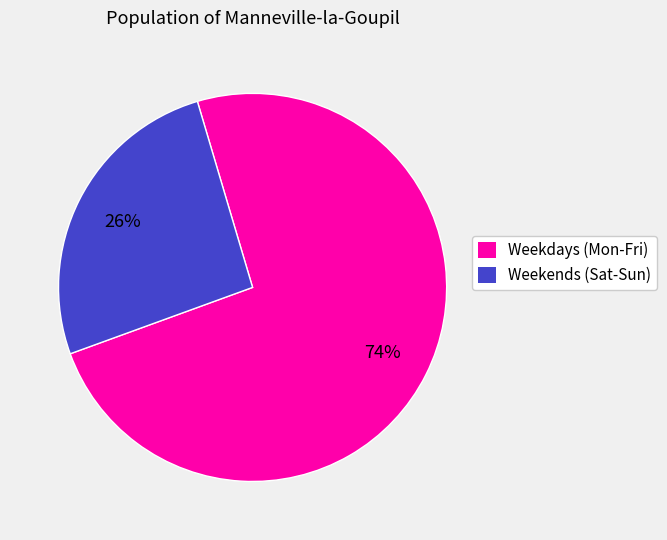

What percentage is the Weekends (Sat-Sun) slice, to the nearest percent?

26%